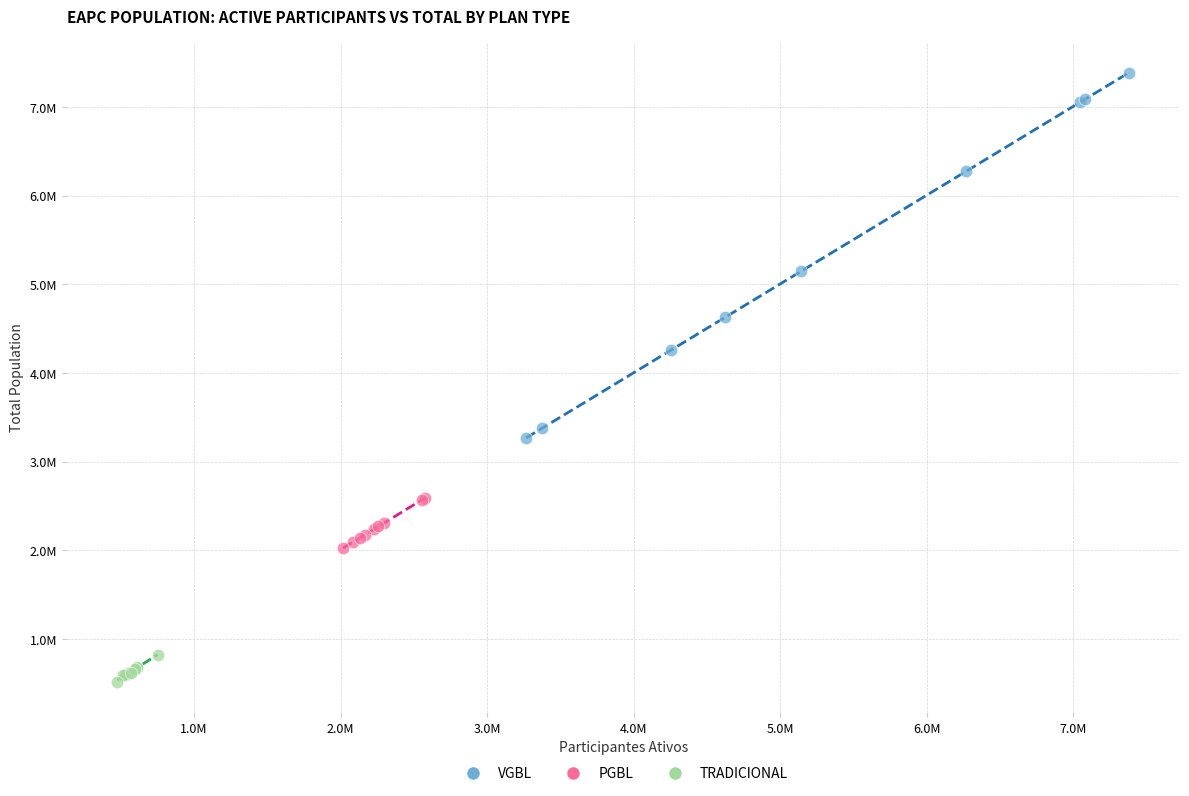

What are all the series names shown in the legend?

VGBL, PGBL, TRADICIONAL